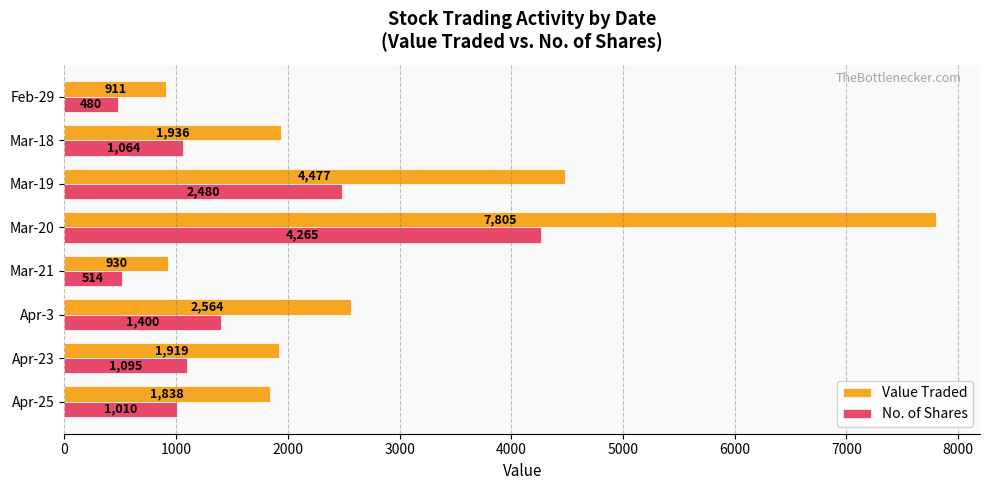

Which category has the lowest value across all series?

Feb-29